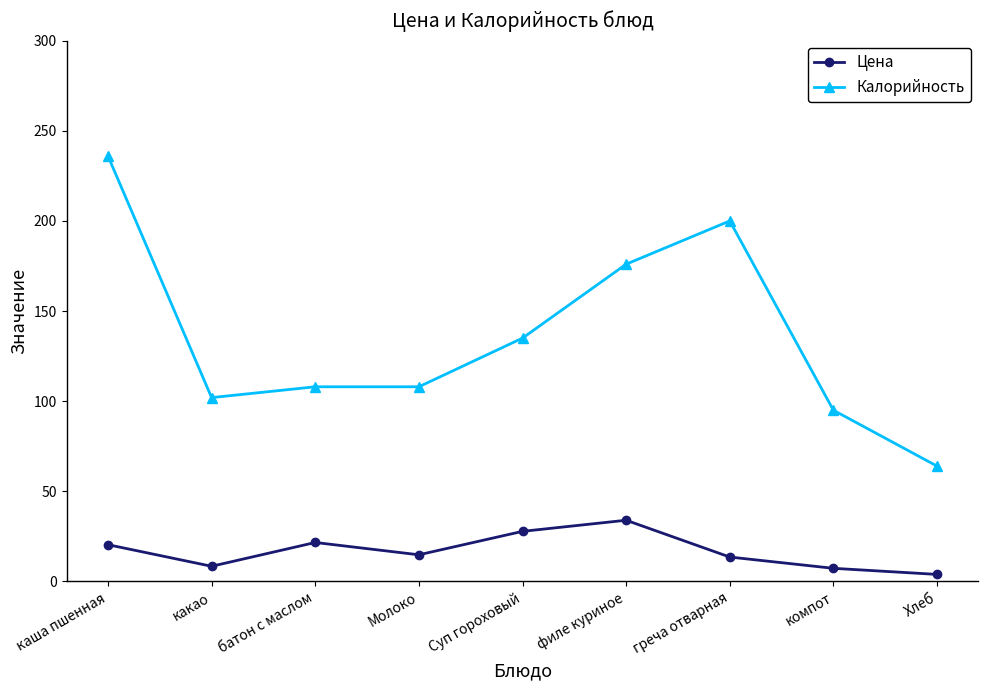

What is the label of the 4th point from the right?

филе куриное